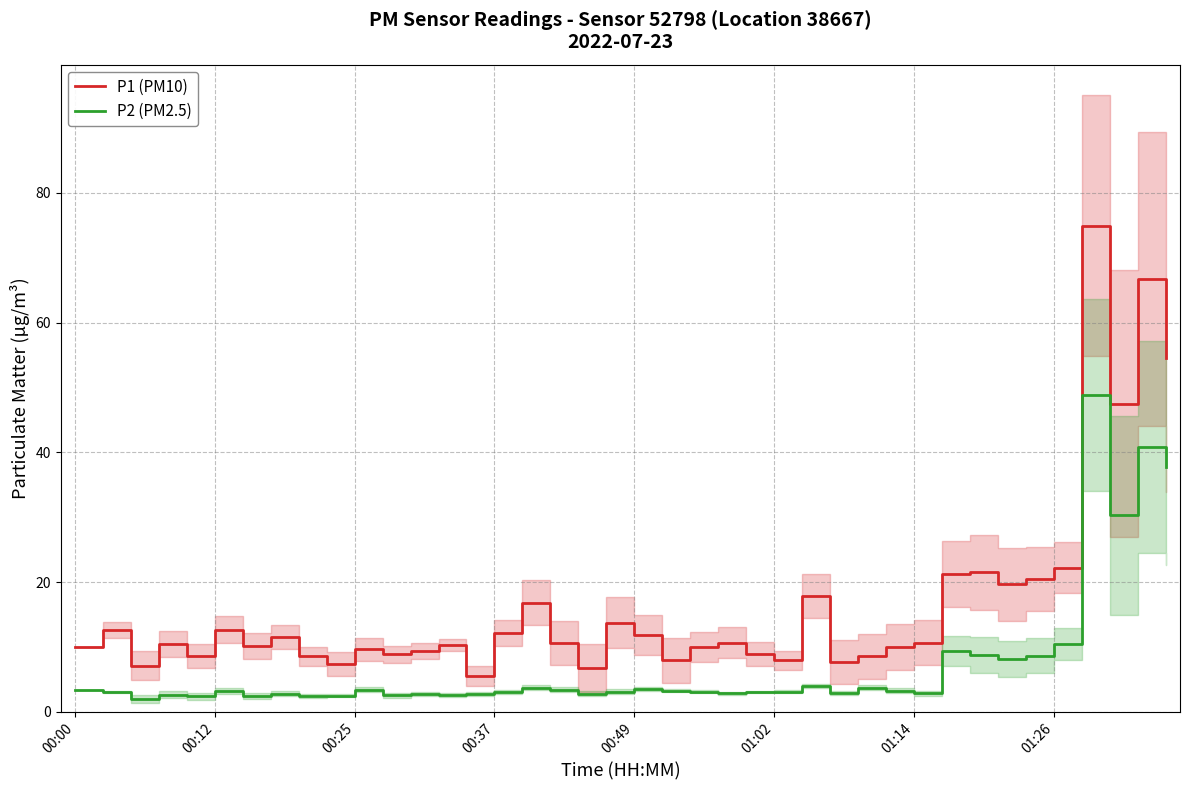

What is the maximum value for P1 (PM10)?

75.0